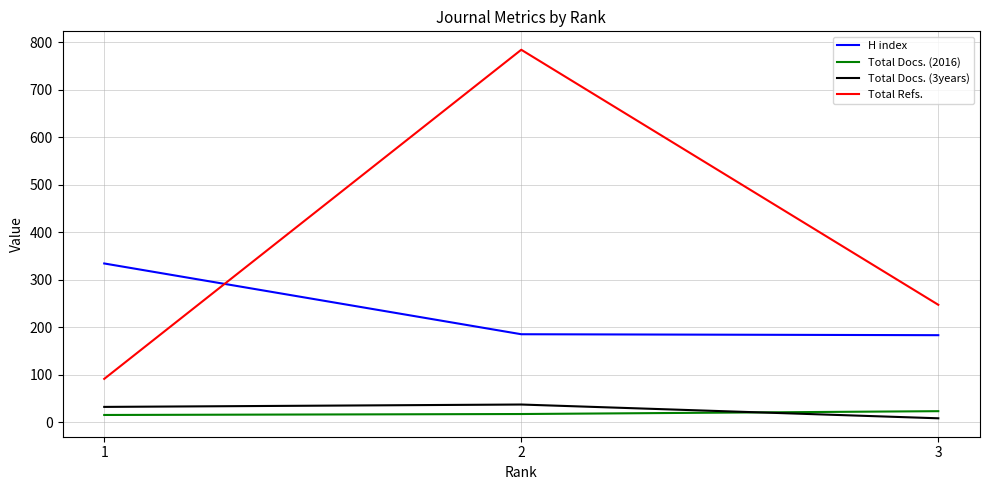

What is the greatest value displayed?

784